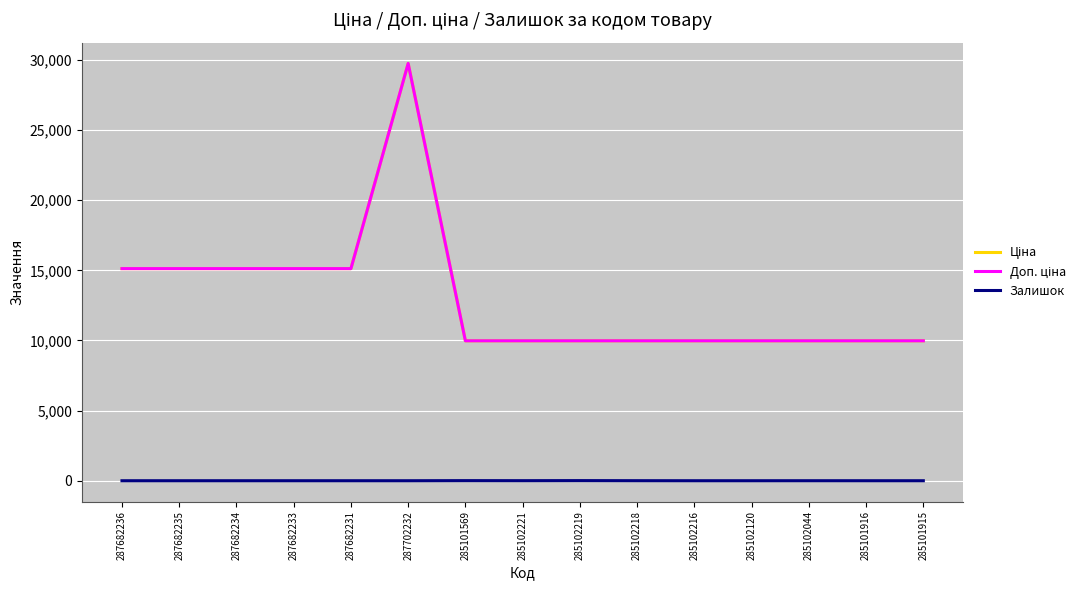

What is the greatest value displayed?

29747.2